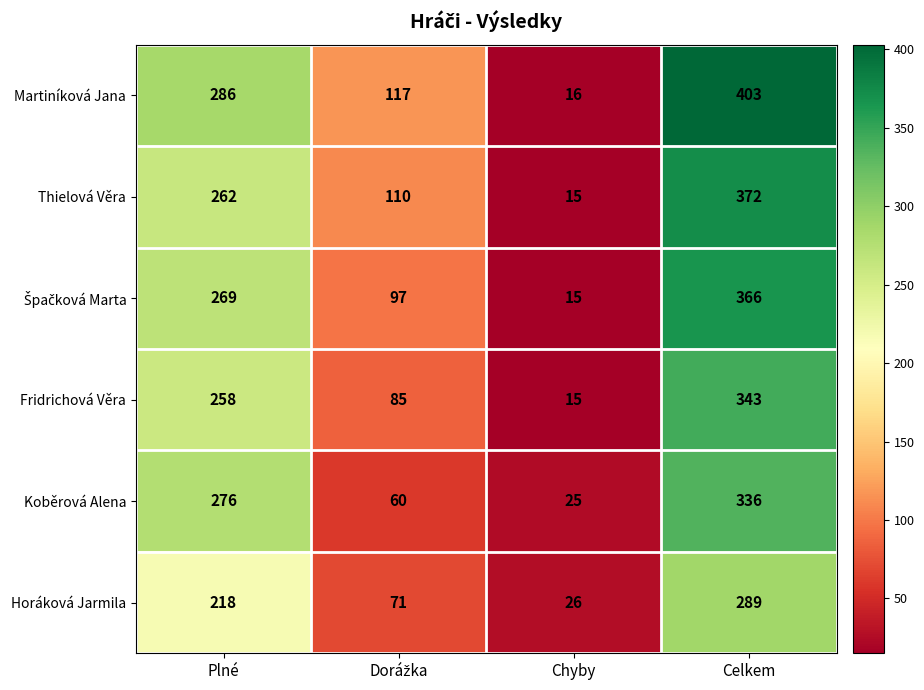

At which category is the sum across all series the highest?

Celkem